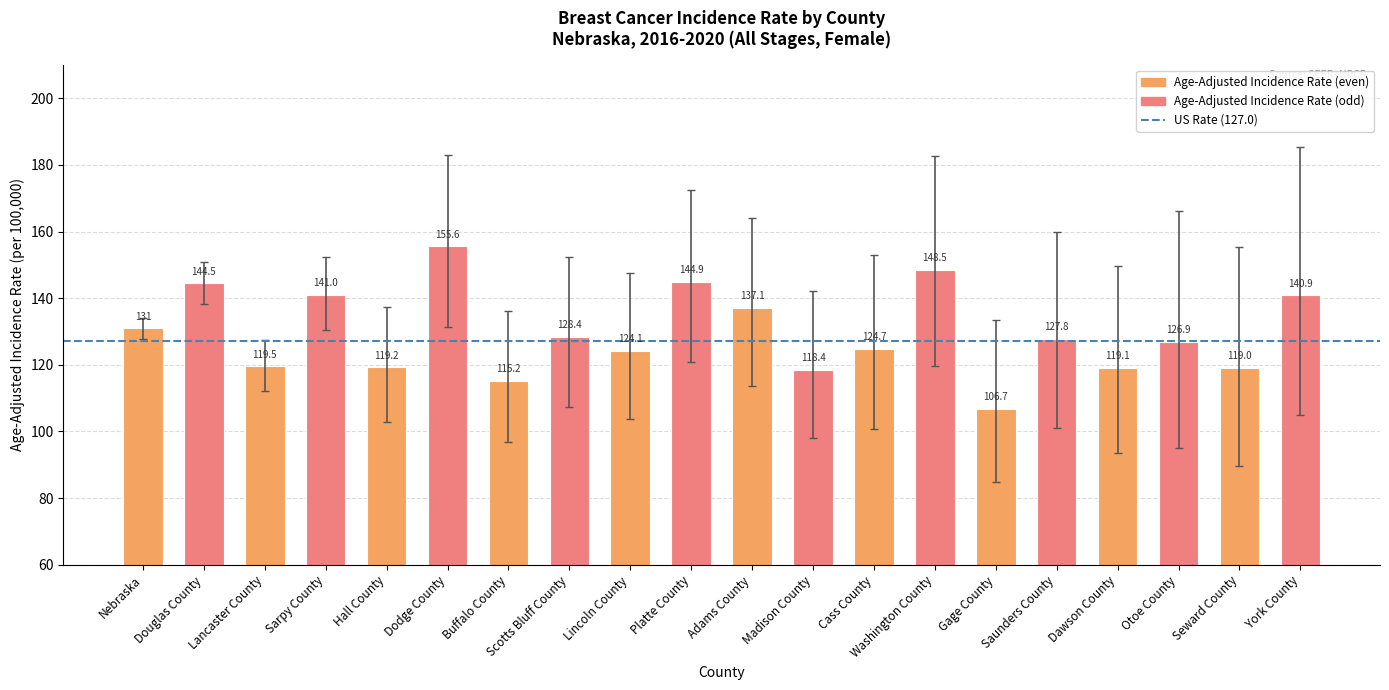

How many data points are above 127?

10